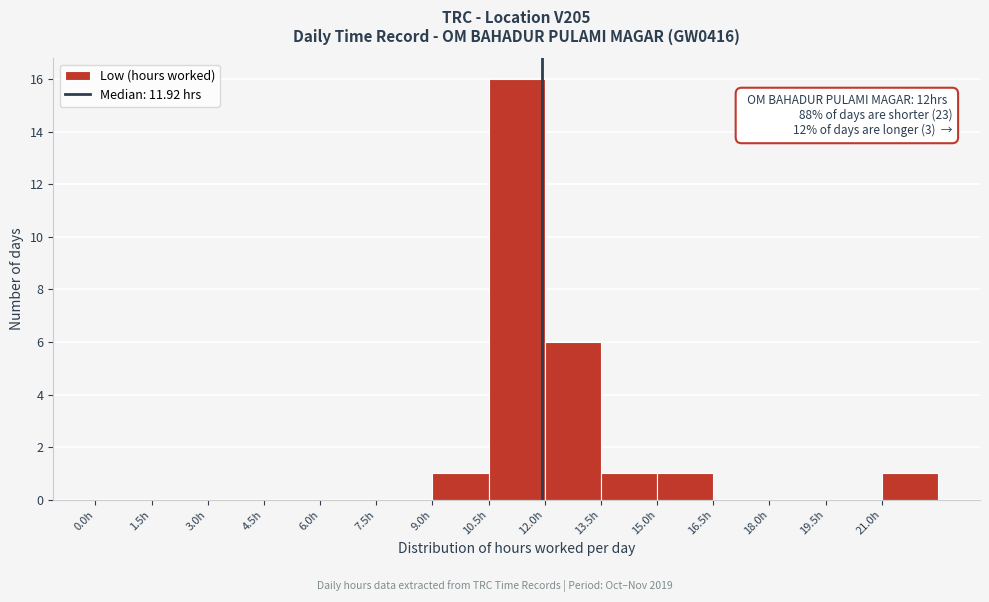

Over which range of the x-axis is the bar tallest?

10.5 to 12.0